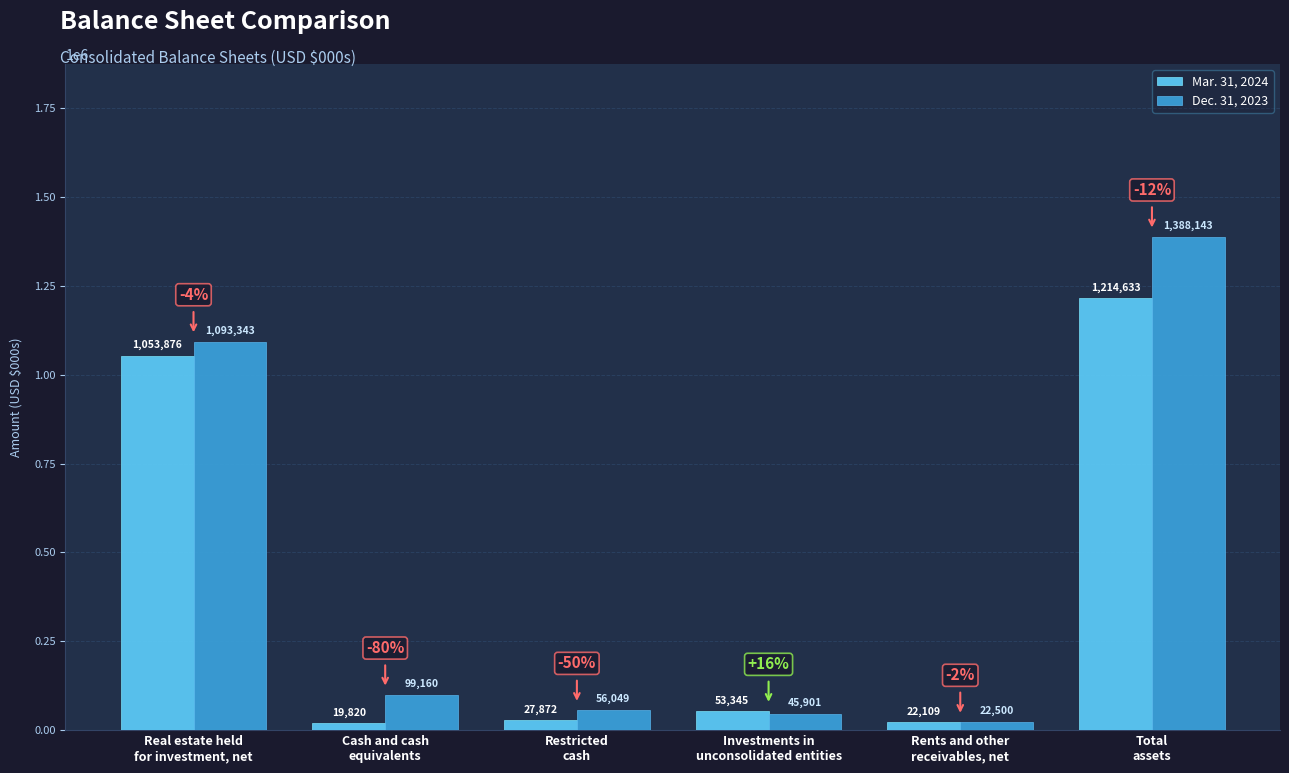

Which series has the widest spread of values?

Dec. 31, 2023